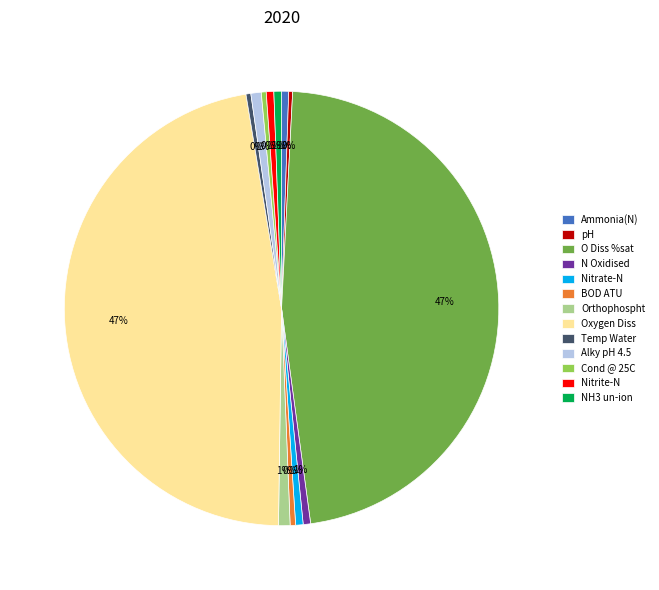

To the nearest percent, what is the combined percentage of Alky pH 4.5 and Temp Water?

1%